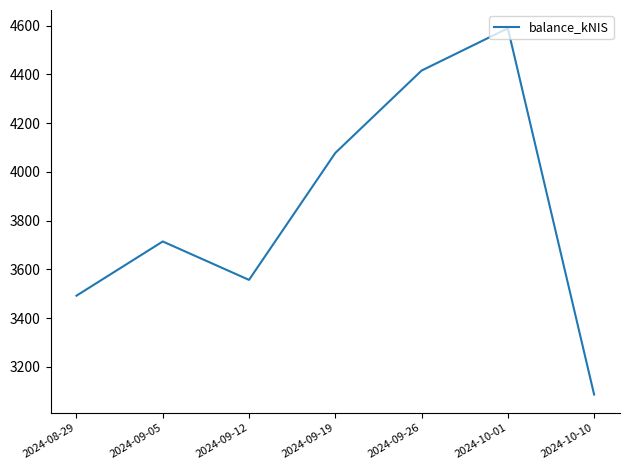

At which category does the chart reach its minimum across all series?

2024-10-10